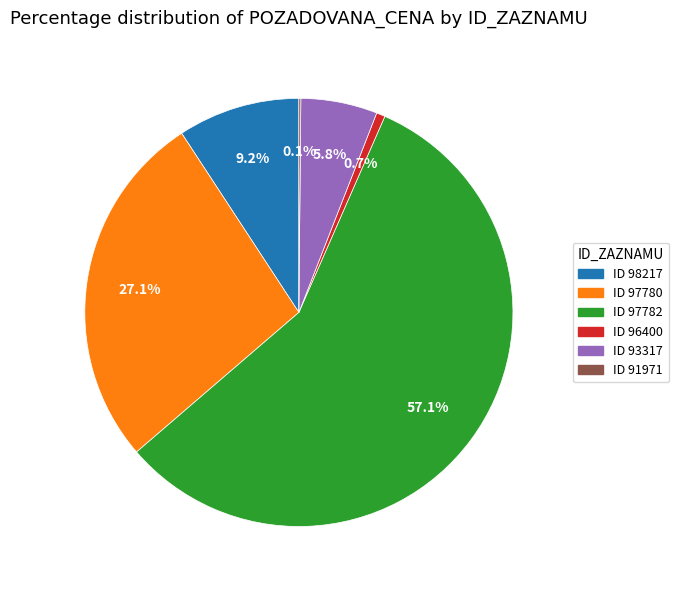

Which slice is the largest?

ID 97782